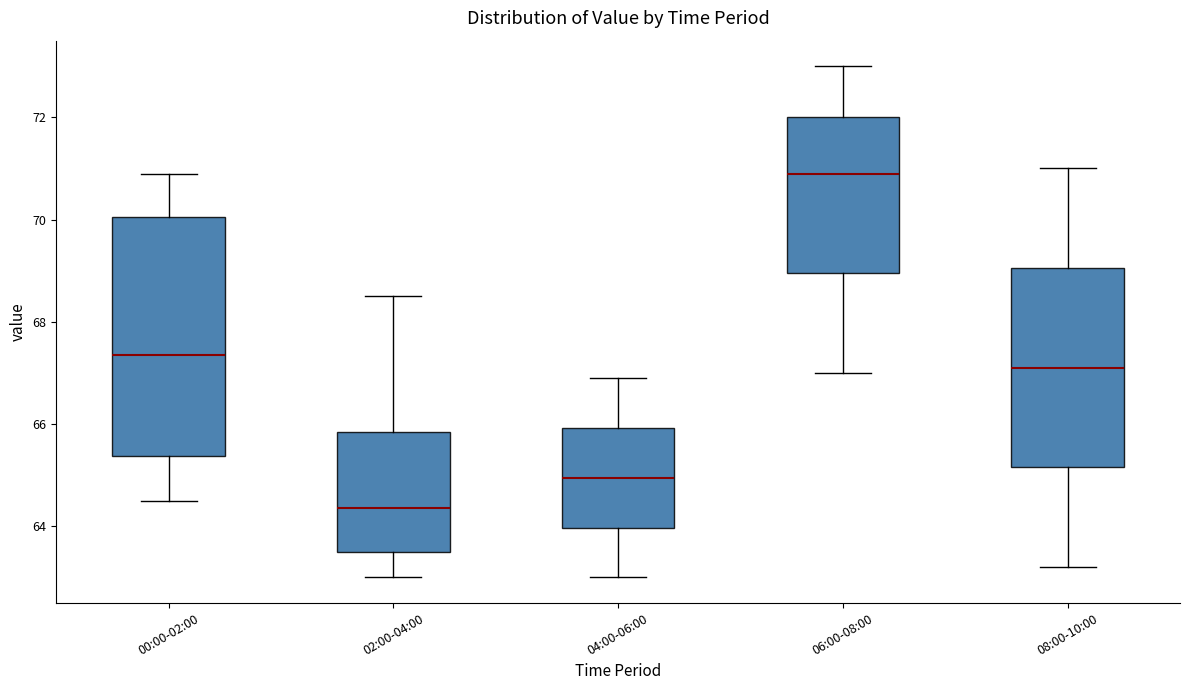

Where is the lower edge of the box for 04:00-06:00 on the y-axis? The values are not printed on the chart, so give them approximately, as read against the axis.

64.0